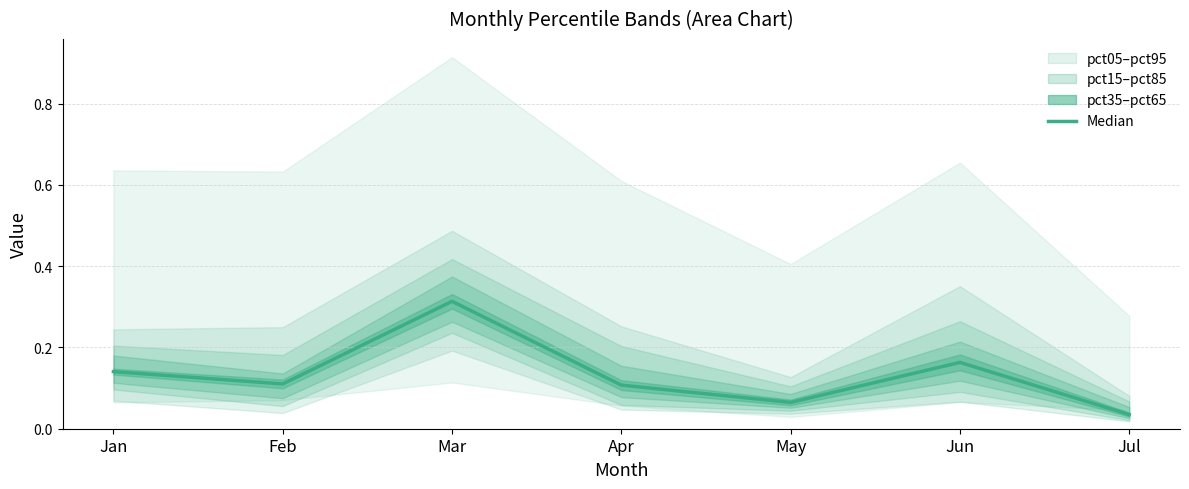

What is the sum of the values at Apr and Jul?

0.1